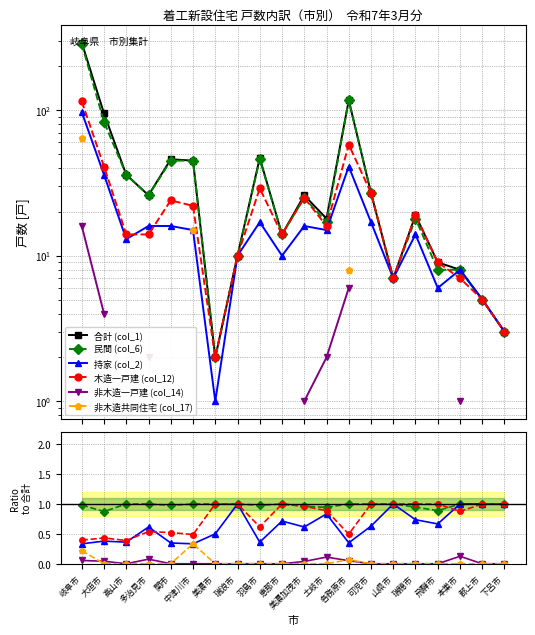

At how many categories does at least one series exceed 175?

1